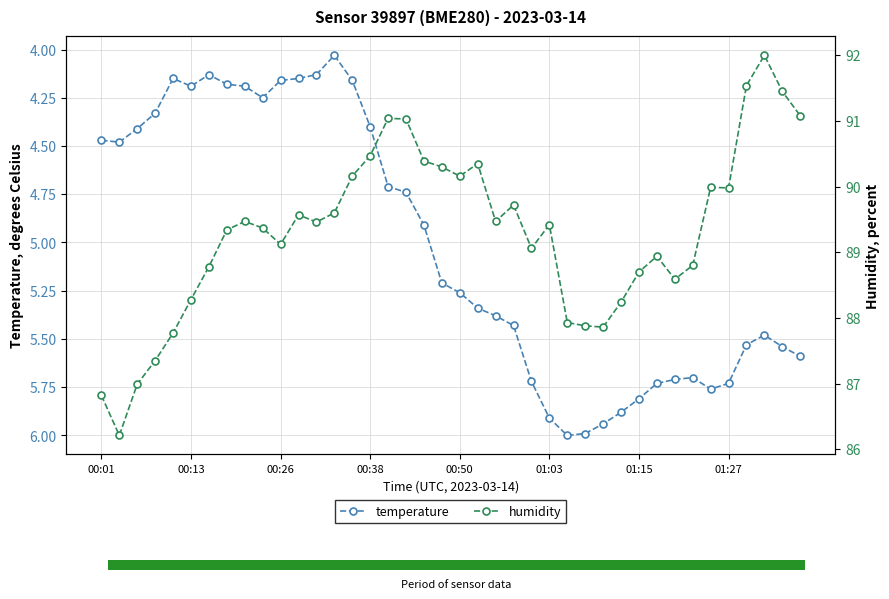

What is the sum of all humidity values?

3572.7